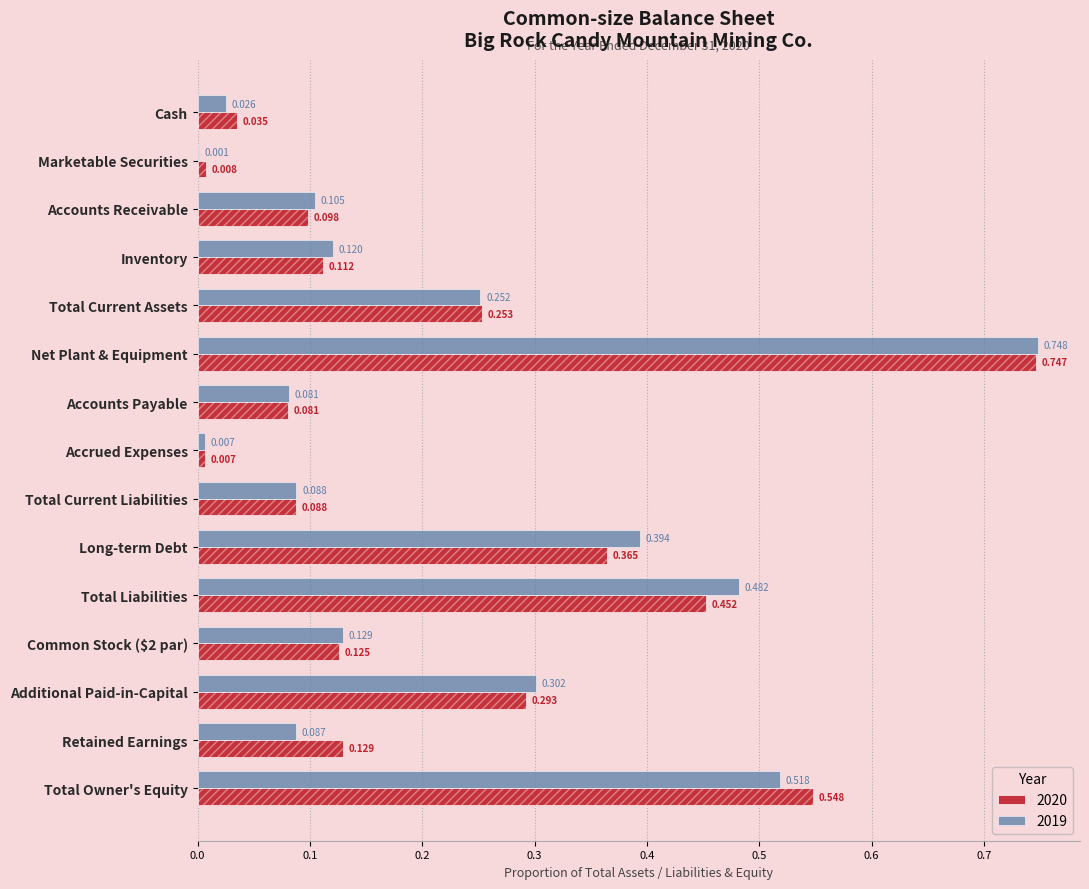

Which series has the widest spread of values?

2019